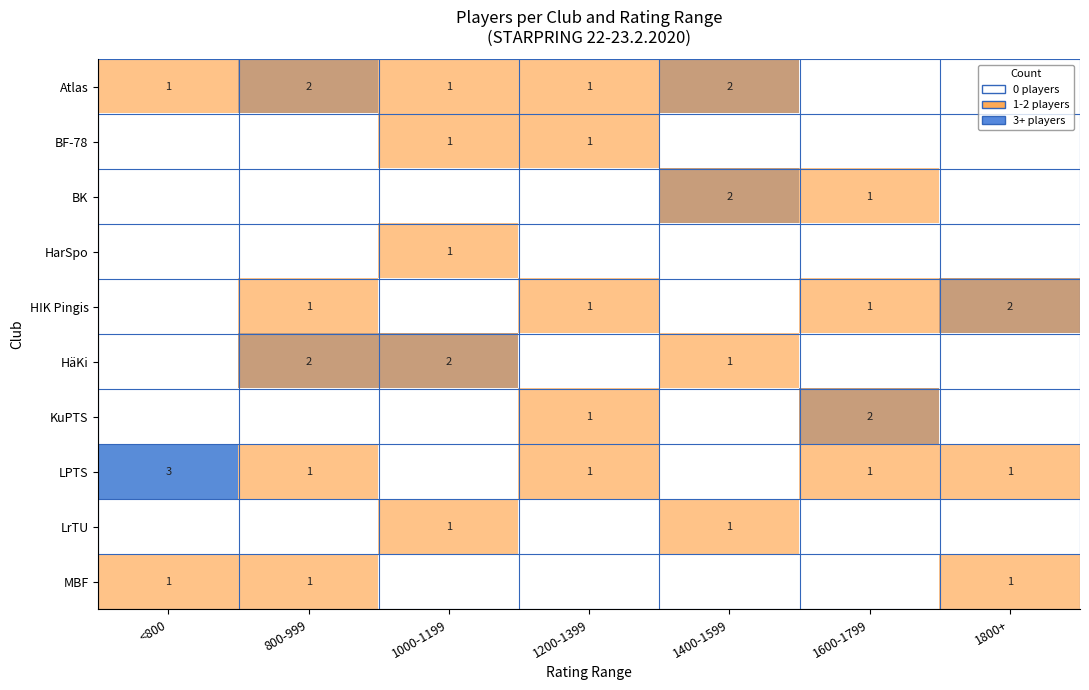

Is it true that LPTS equals 3 at <800?

True